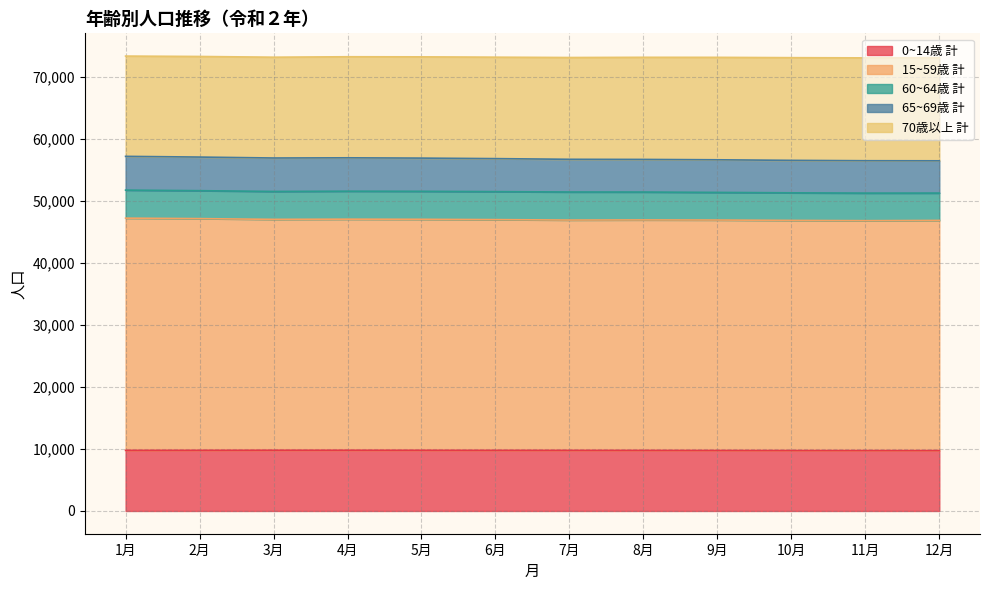

What are all the series names shown in the legend?

0~14歳 計, 15~59歳 計, 60~64歳 計, 65~69歳 計, 70歳以上 計